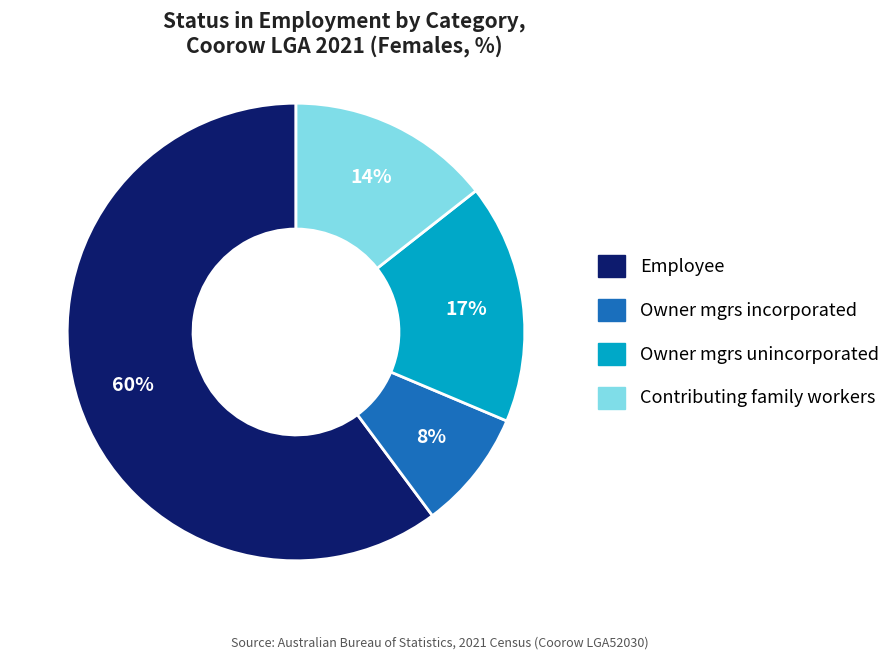

To the nearest percent, what is the average slice percentage?

25%